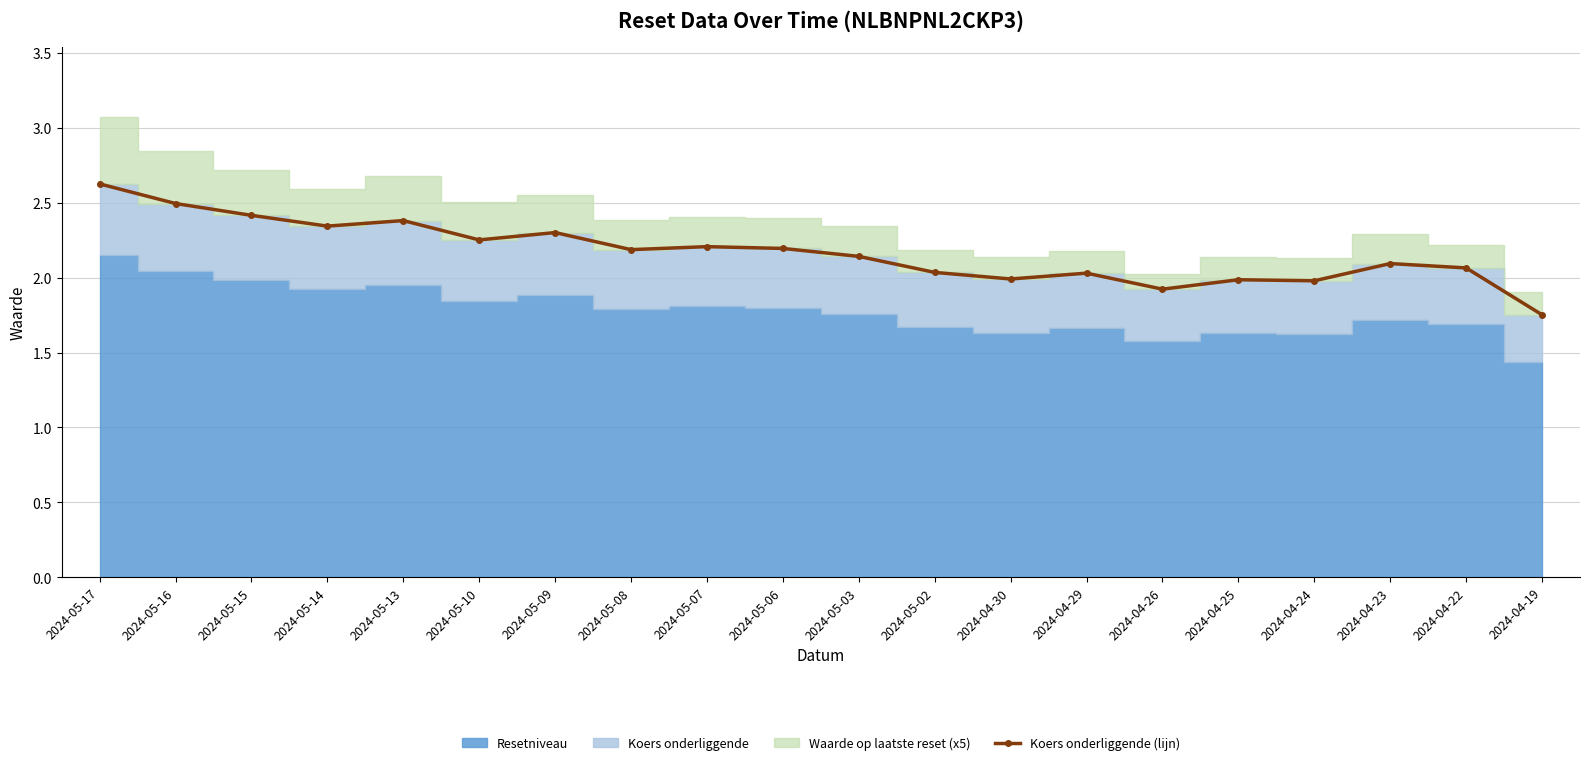

What is the difference between the maximum and minimum values?

0.9